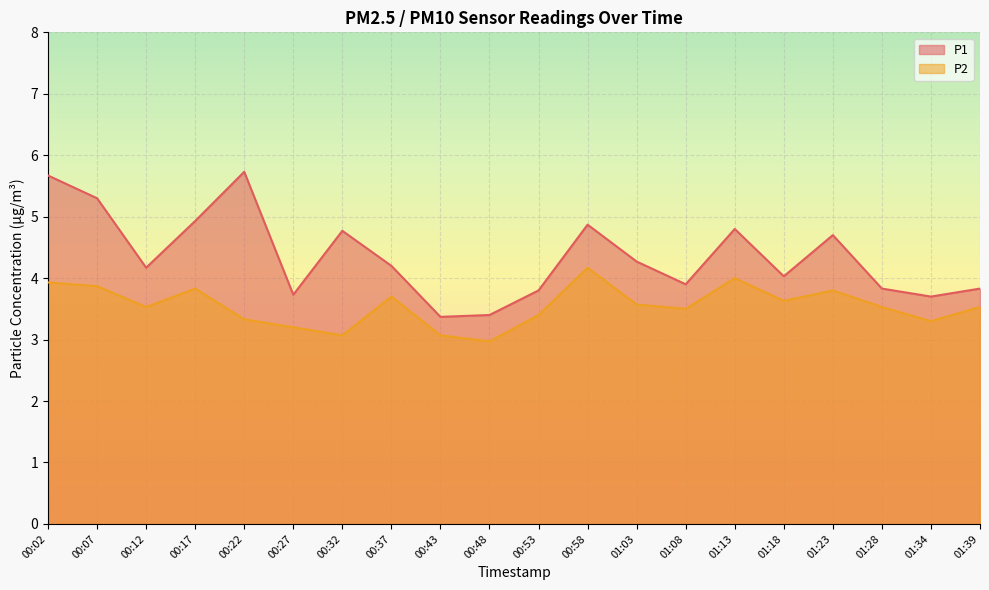

Between 00:32 and 01:03, which series saw the biggest shift?

P1